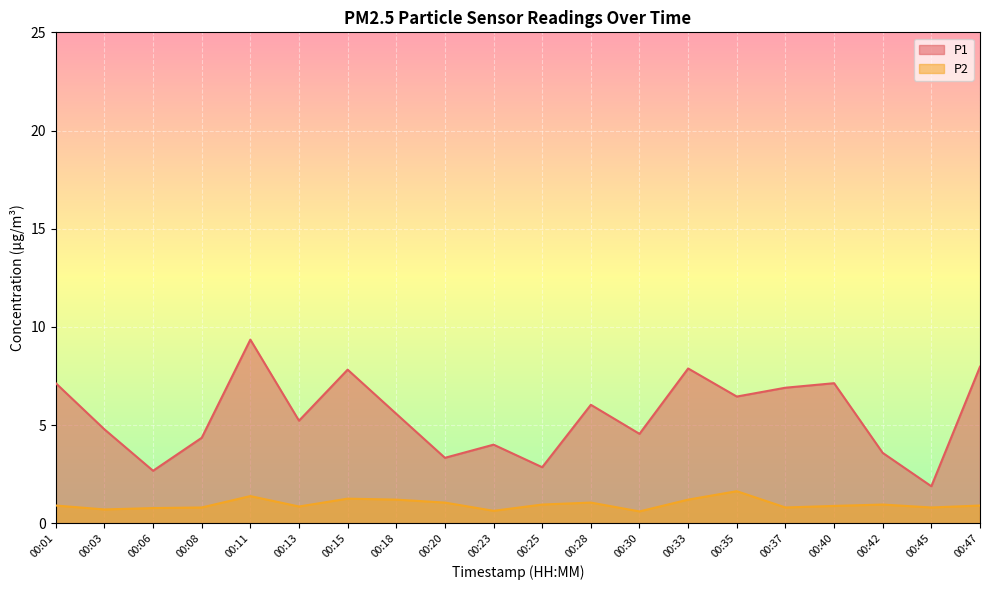

What is the difference between the highest and lowest values at 00:30?

3.9